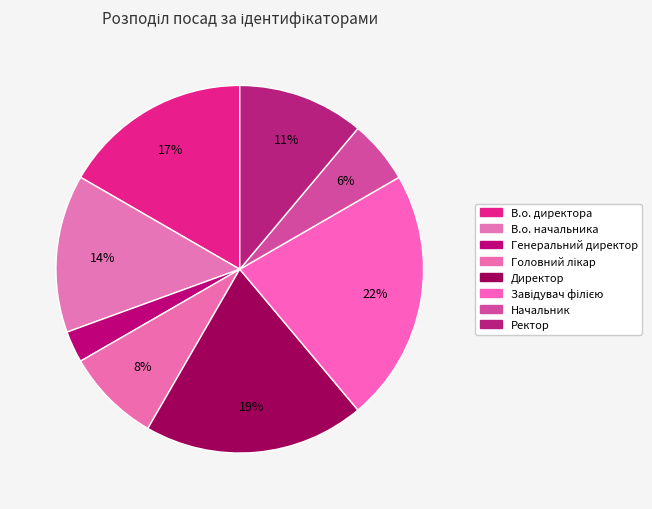

True or false: В.о. директора accounts for 30% of the total.

False